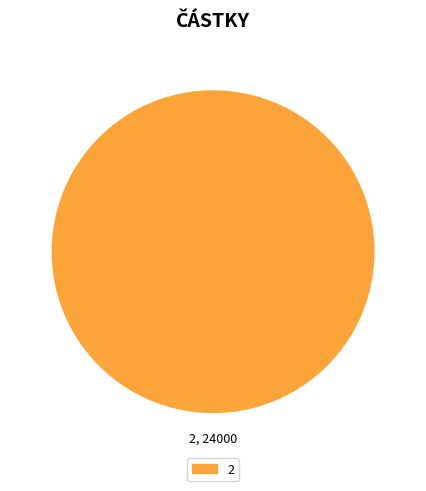

Is there a majority slice in this chart?

Yes